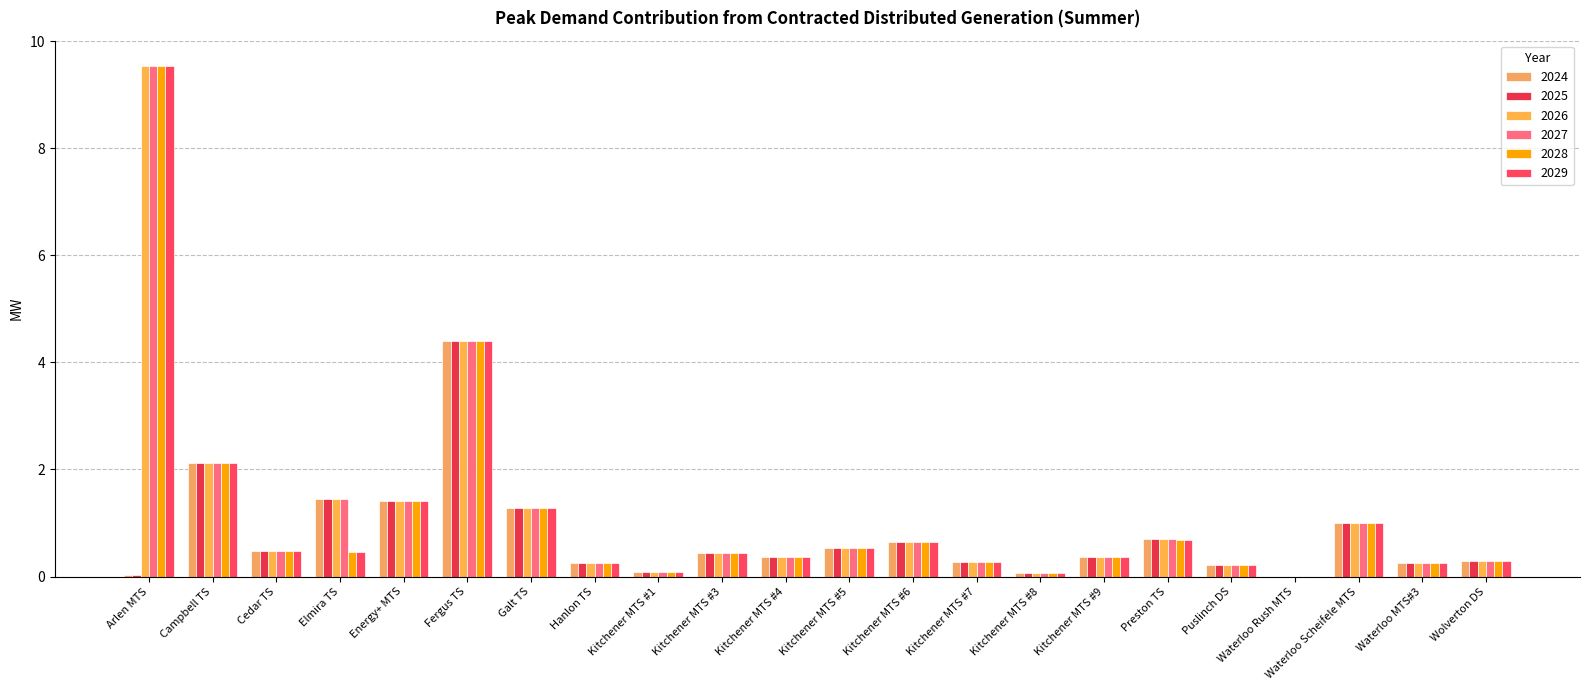

How many groups of bars are there?

22